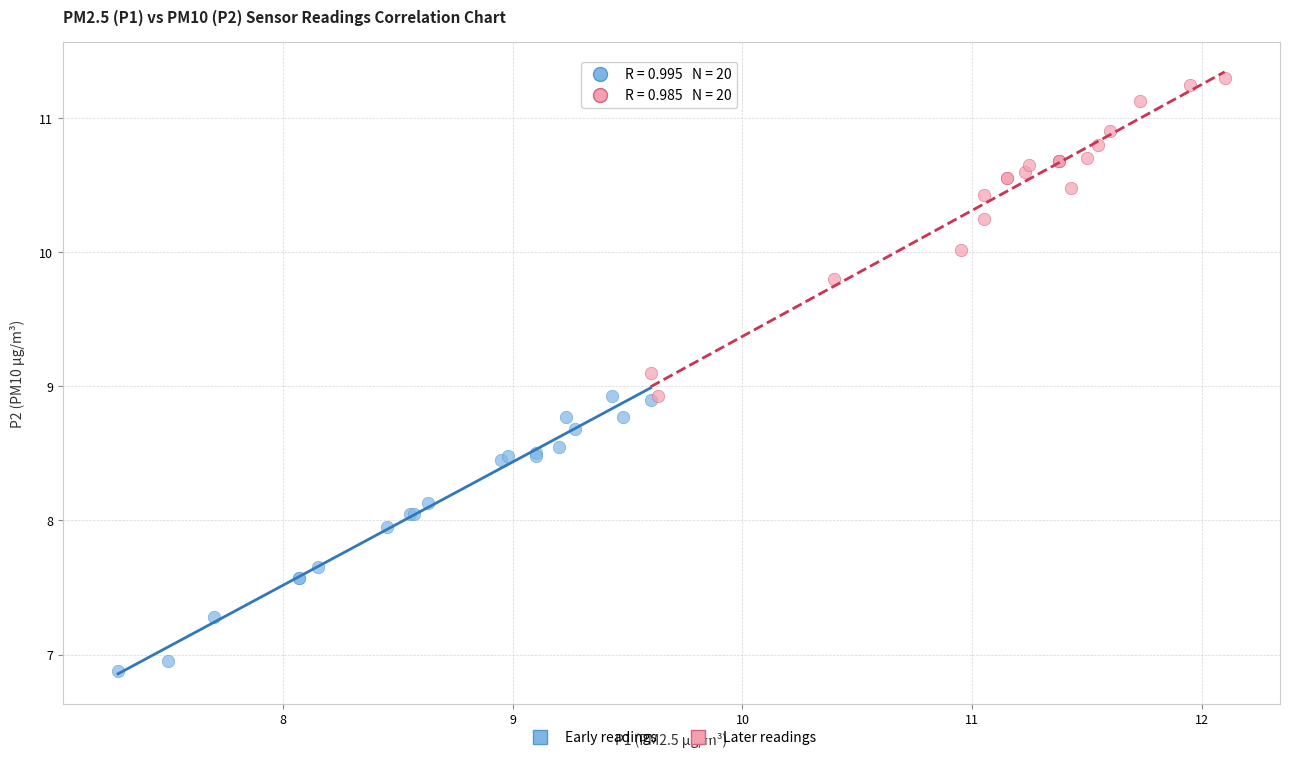

Which series contains the lowest Y value?

Early readings